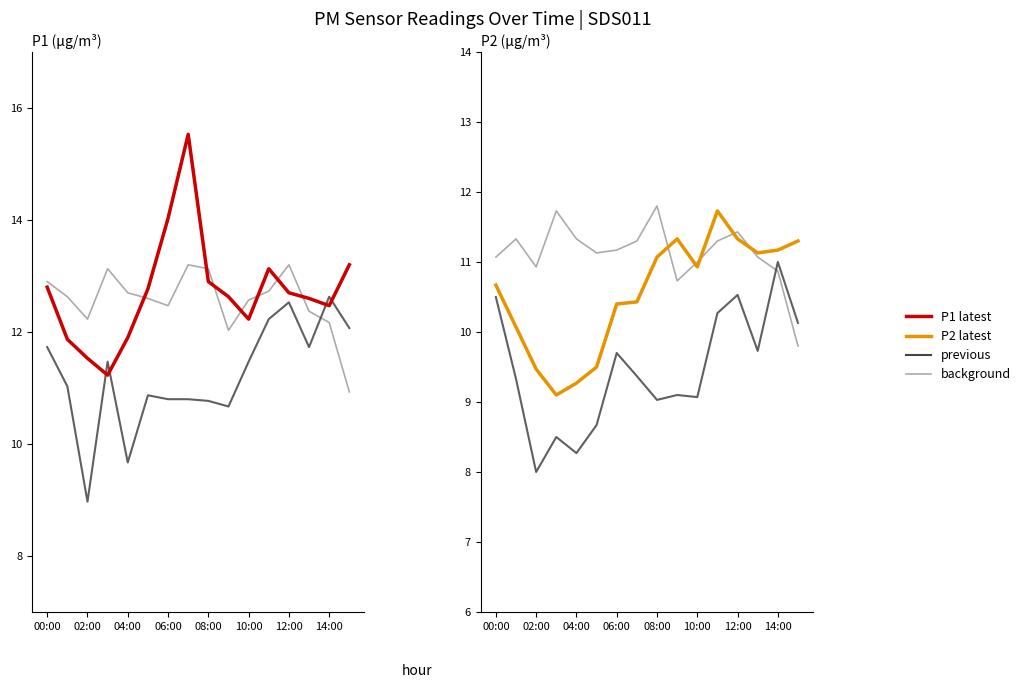

At which label does P1 background first exceed 12?

00:00